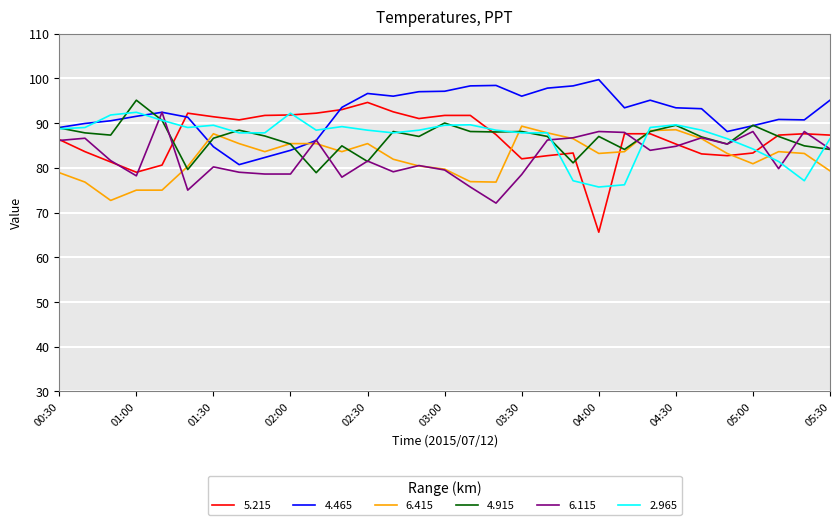

Which series has the widest spread of values?

5.215